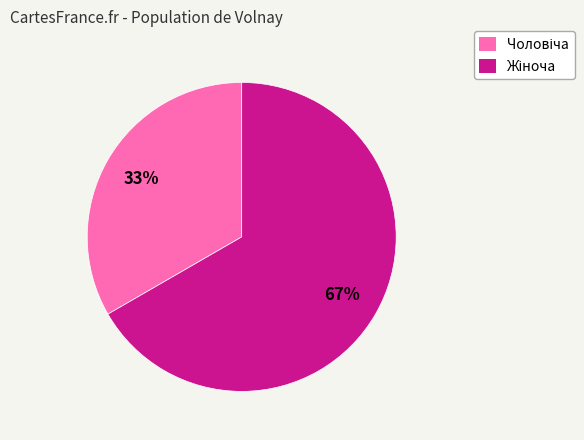

To the nearest percent, what is the average slice percentage?

50%